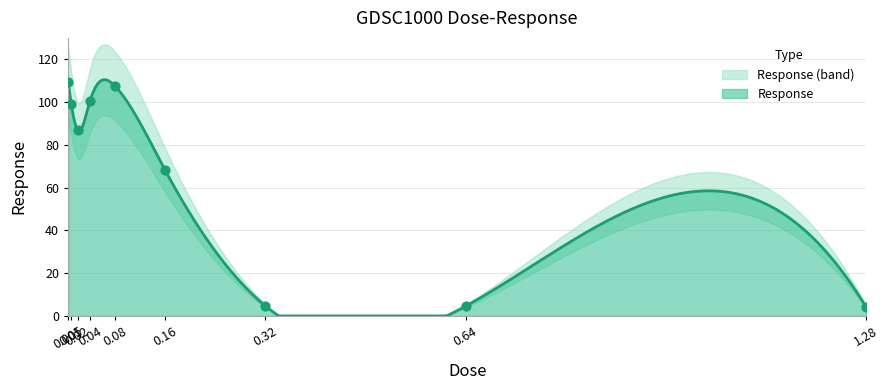

Which has a higher value, 0.32 or 0.01?

0.01